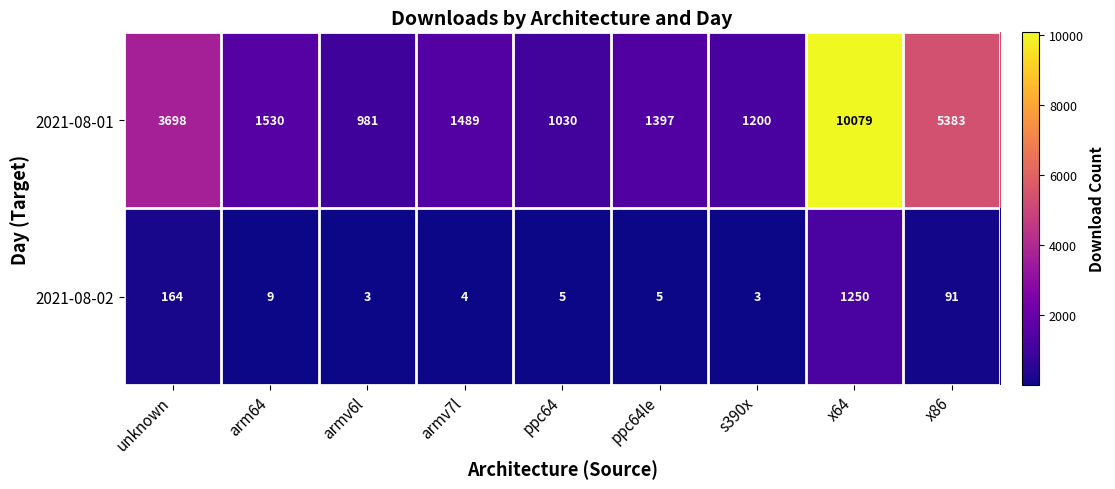

At x86, list the series in order from largest to smallest.

2021-08-01, 2021-08-02